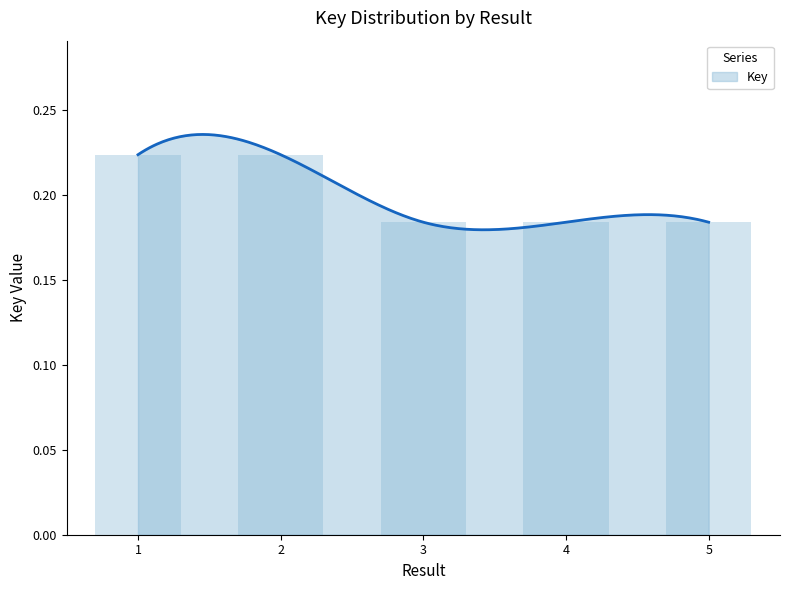

The chart shows a value of 0.1 at 3. True or false?

False